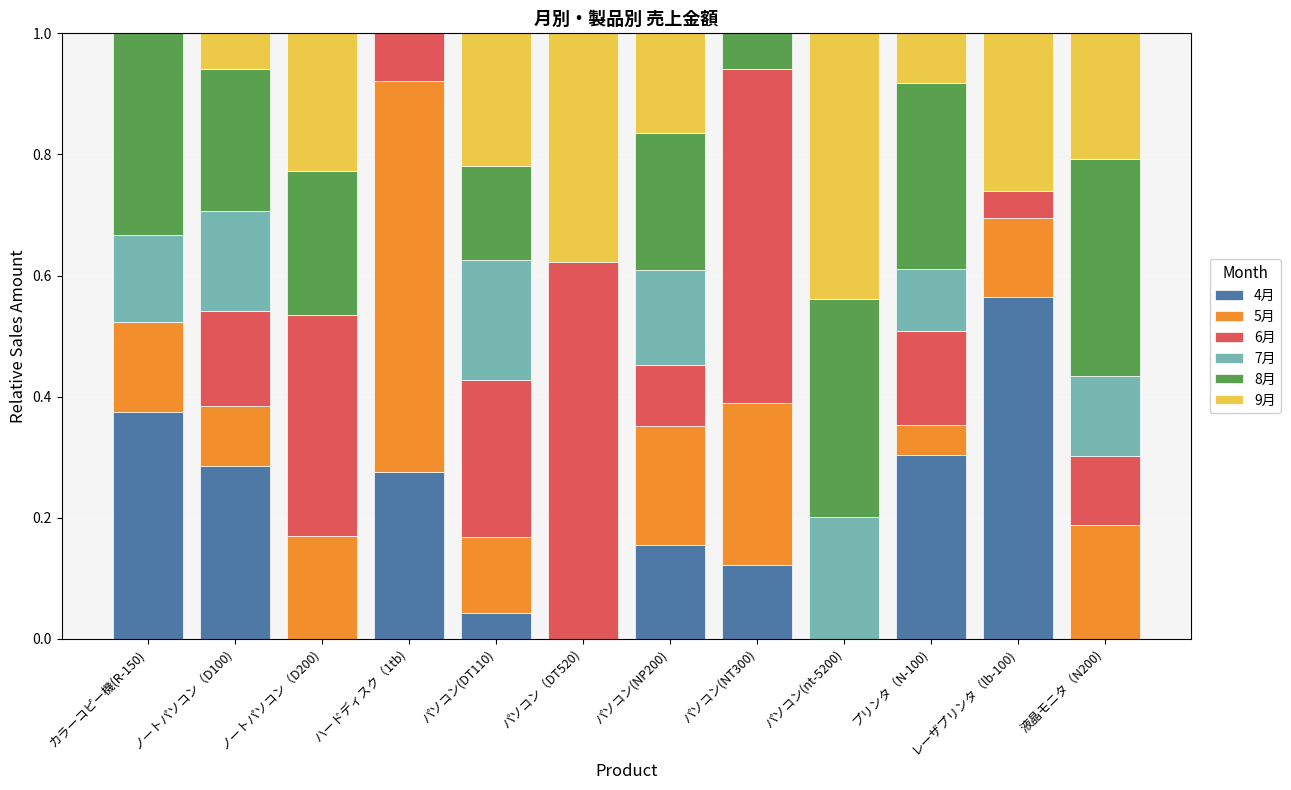

What is the total value across all series at レーザプリンタ（lb-100)?

1.0